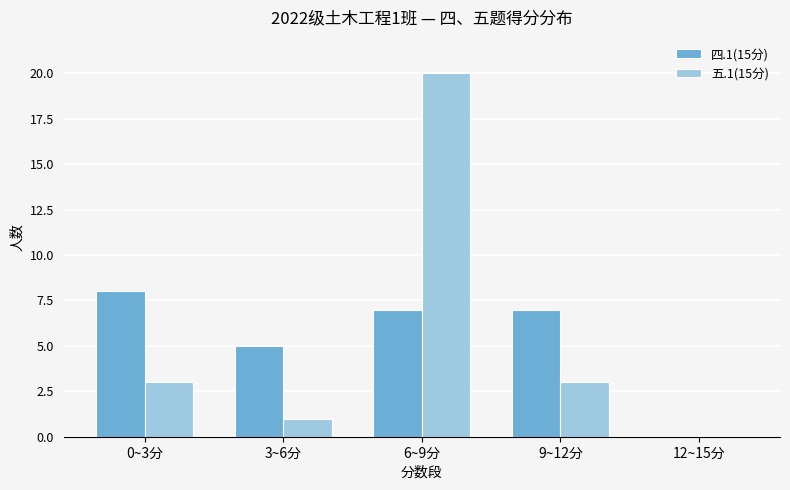

How many series are shown in this chart?

2